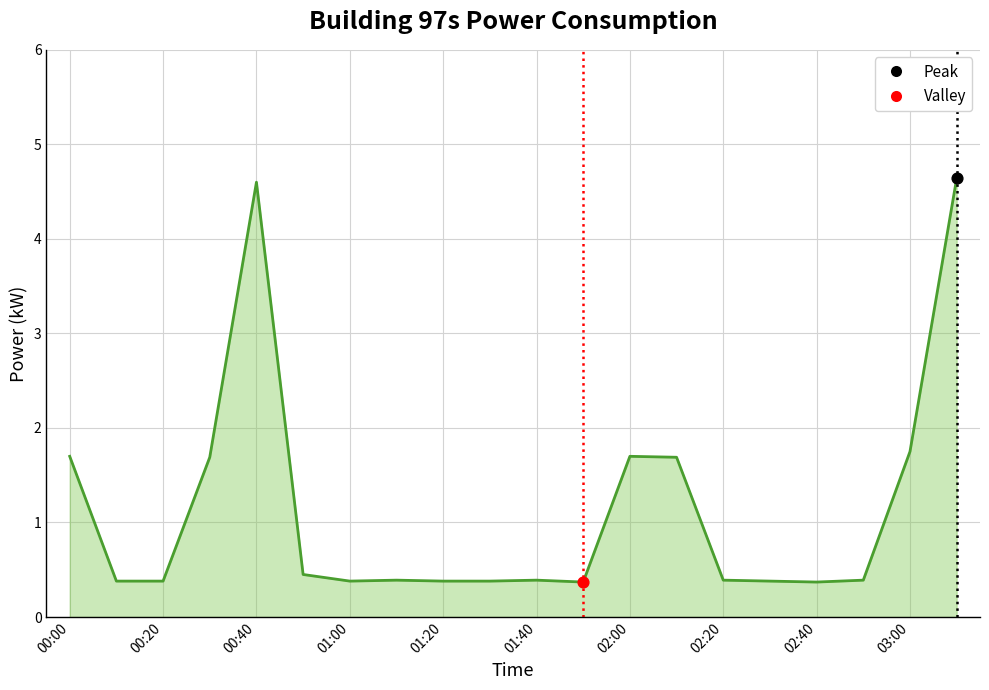

What is the ratio of the value at 03:00 to the value at 00:40?

0.4